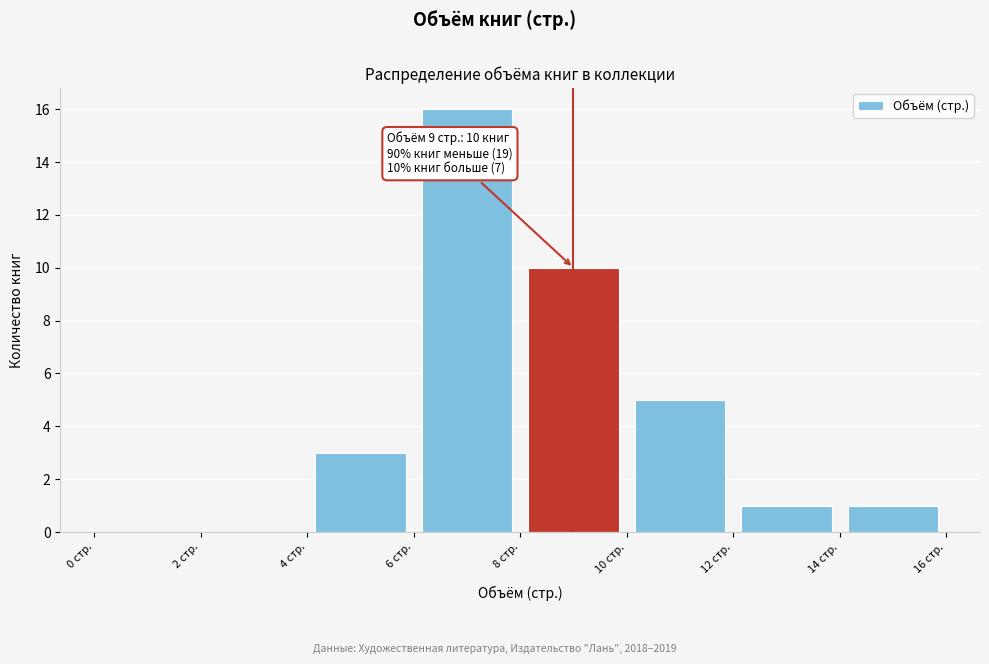

Which range on the x-axis has the tallest bar?

6 to 8